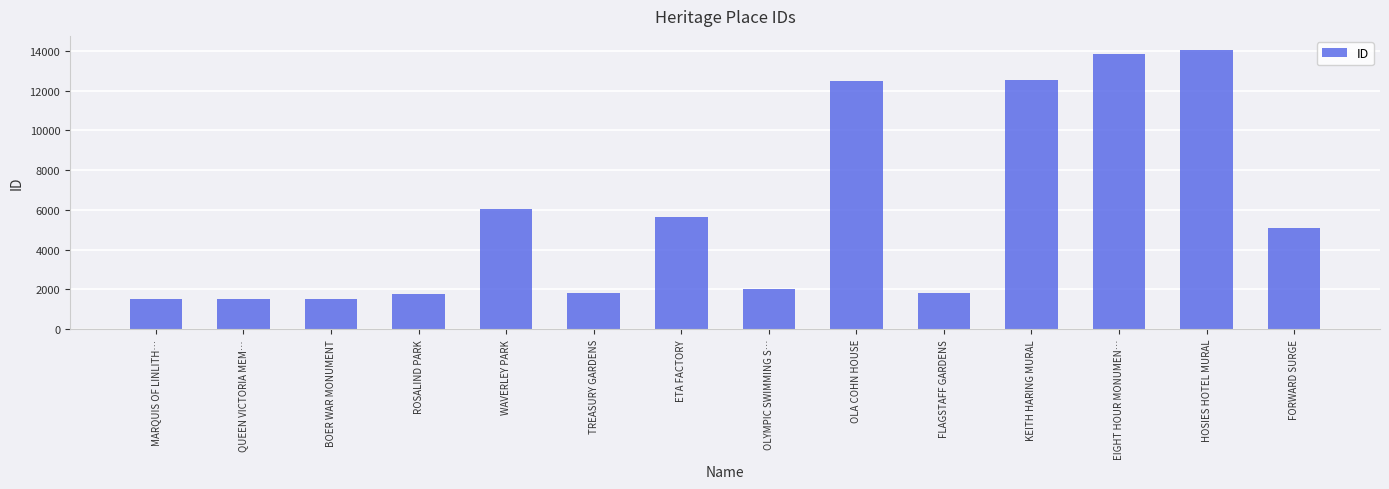

Where is the data nearest to the value 7796?

WAVERLEY PARK